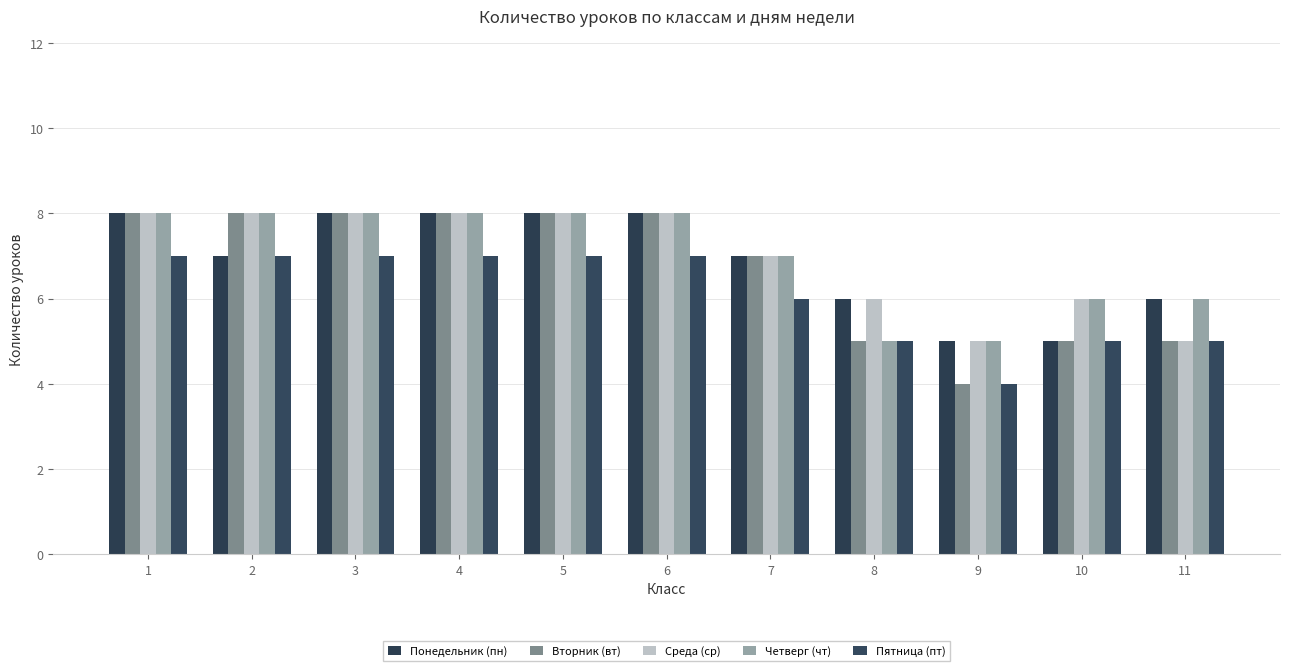

What is the sum of the Понедельник (пн) values at 5 and 2?

15